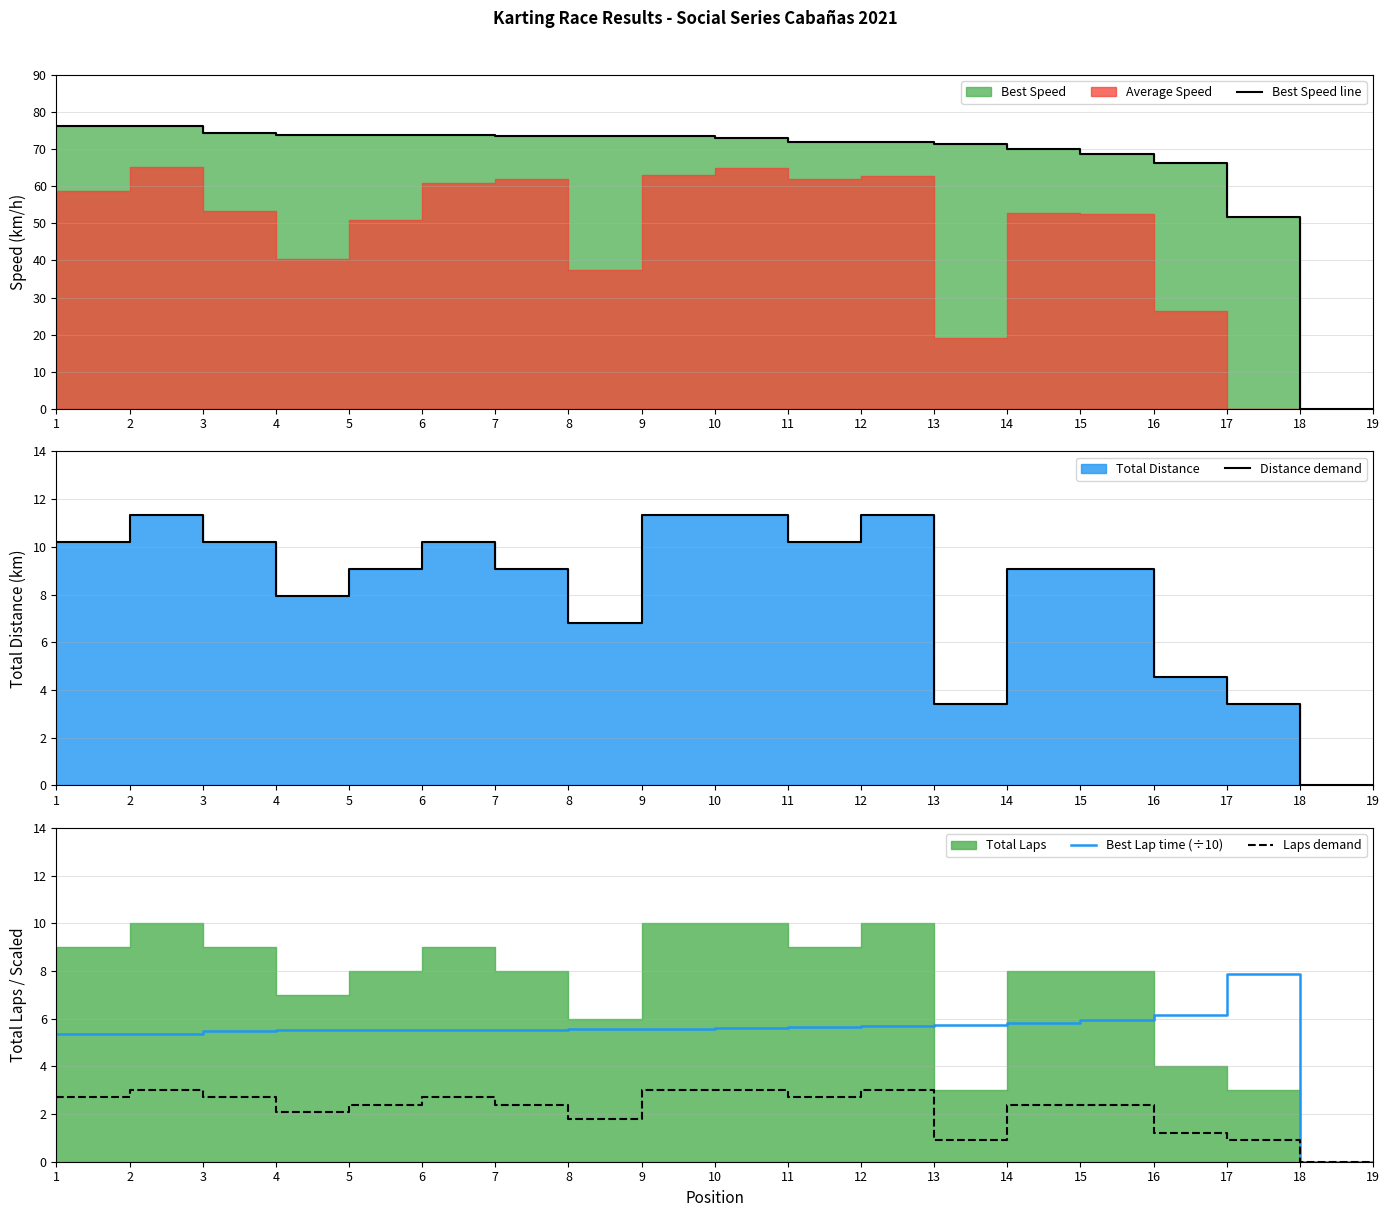

Which series has the largest range (max minus min)?

Best Speed line